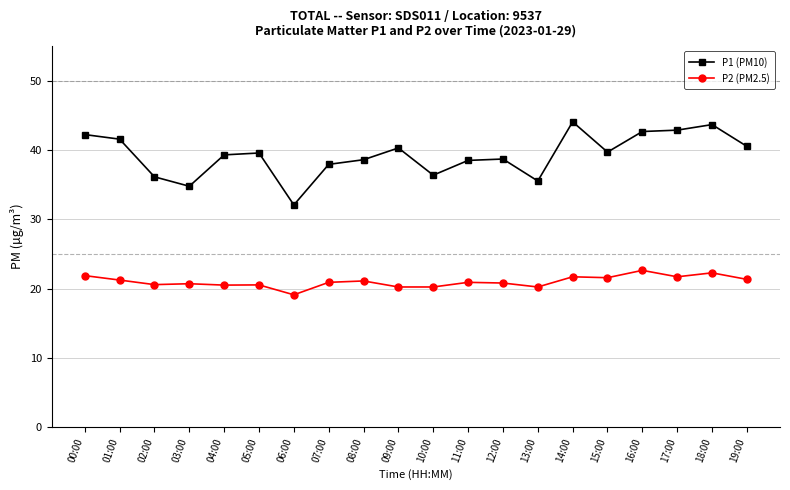

What are all the series names shown in the legend?

P1 (PM10), P2 (PM2.5)